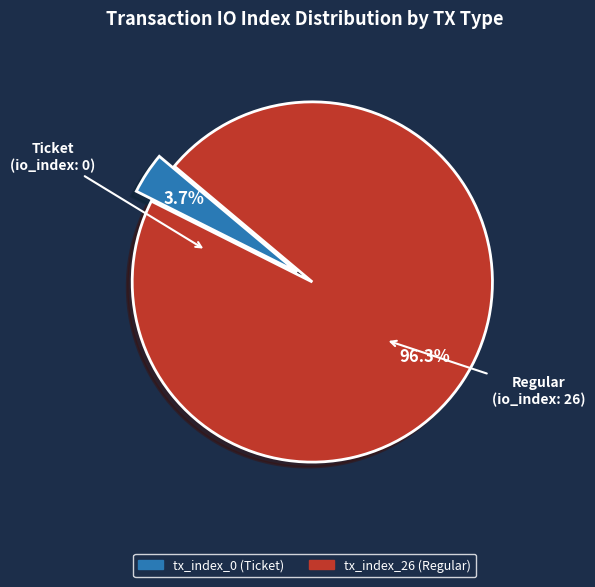

What percentage do tx_index_26 (Regular) and tx_index_0 (Ticket) together represent?

100.0%